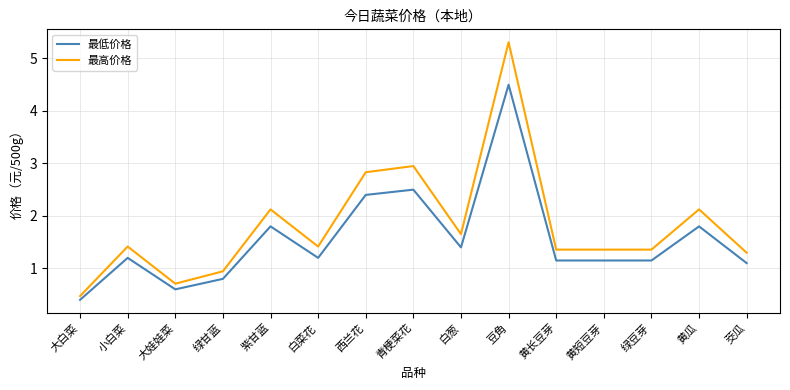

List the series in order of their peak value, lowest first.

最低价格, 最高价格